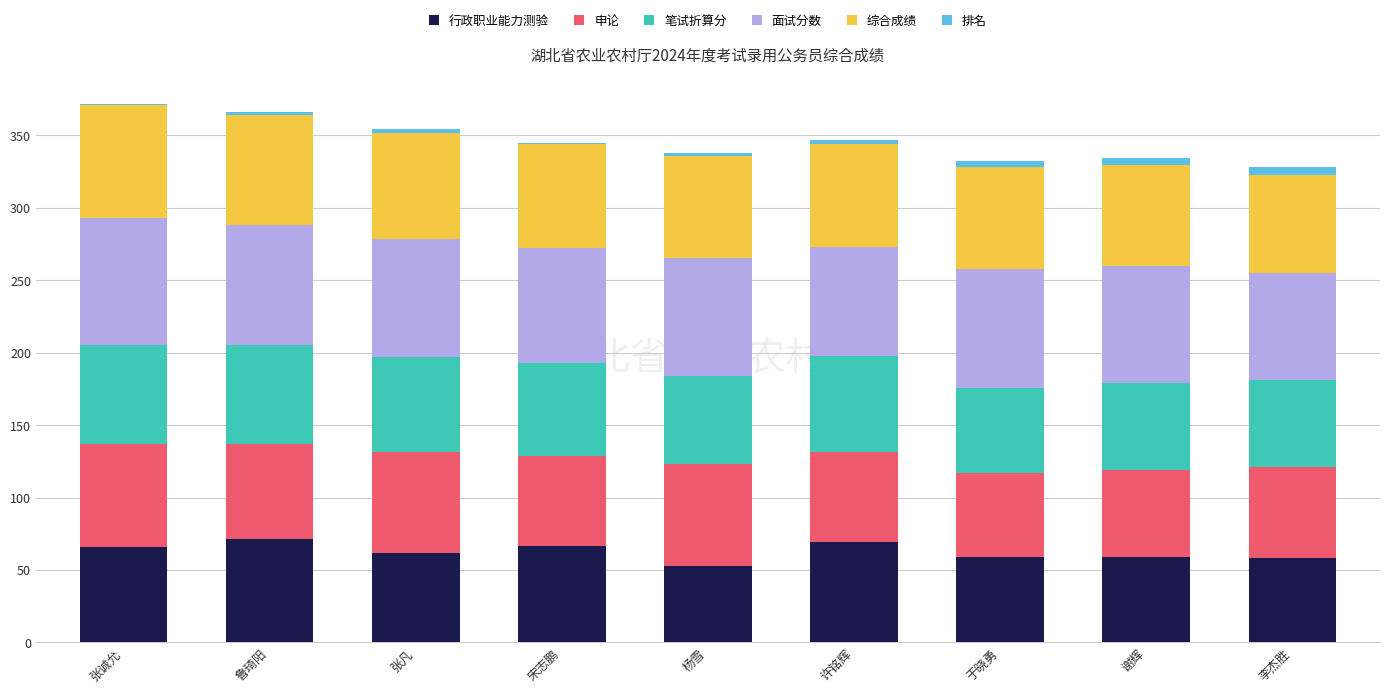

Is it true that 行政职业能力测验 equals 88.1 at 杨雪?

False